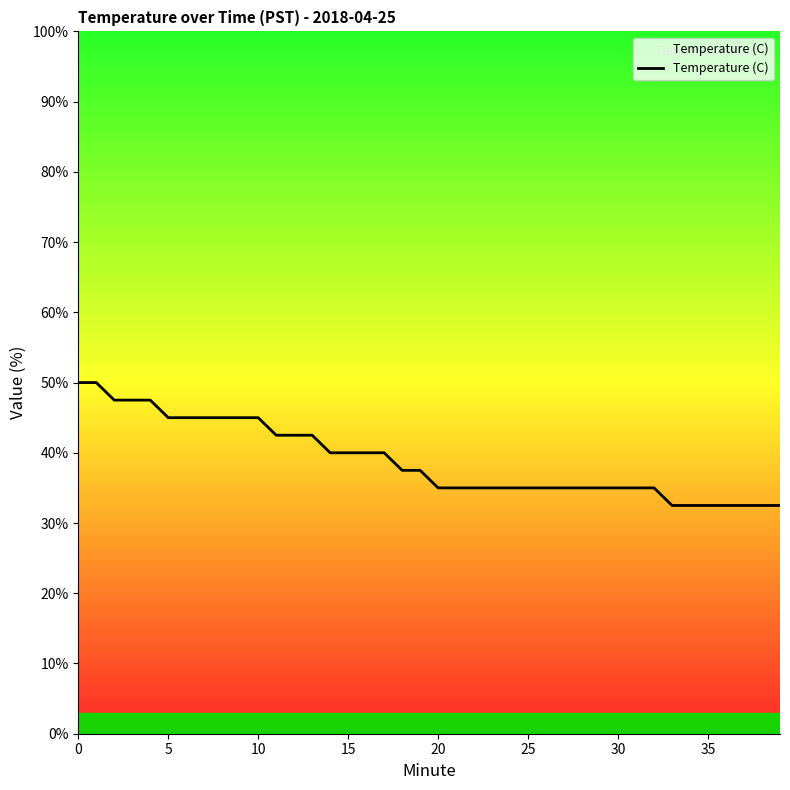

What is the maximum value shown in the chart?

50.0